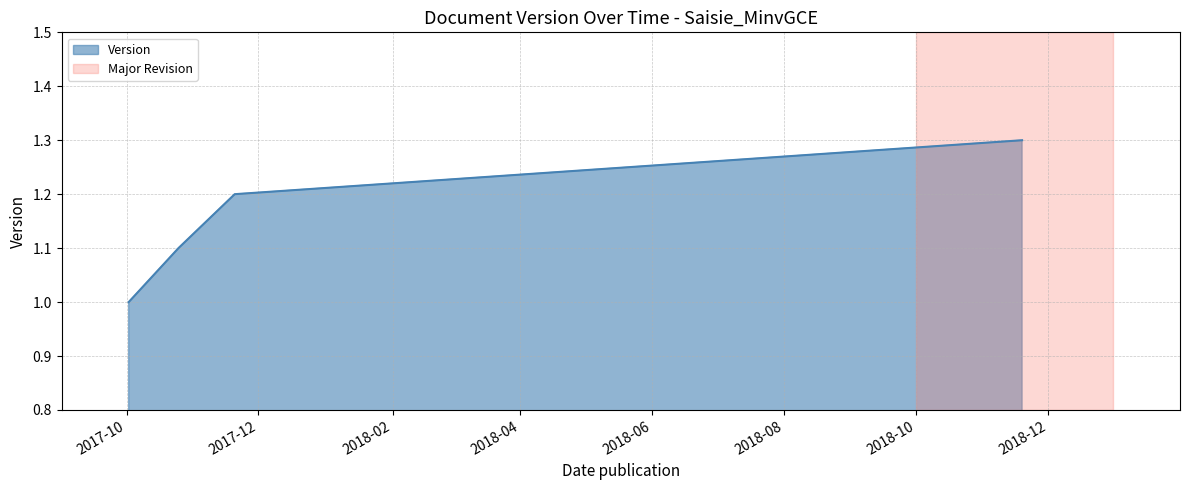

What is the sum of all values?

4.6